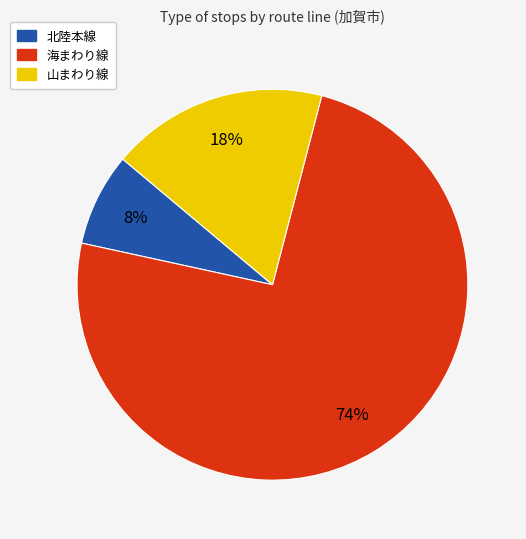

To the nearest percent, what is the average slice percentage?

33%